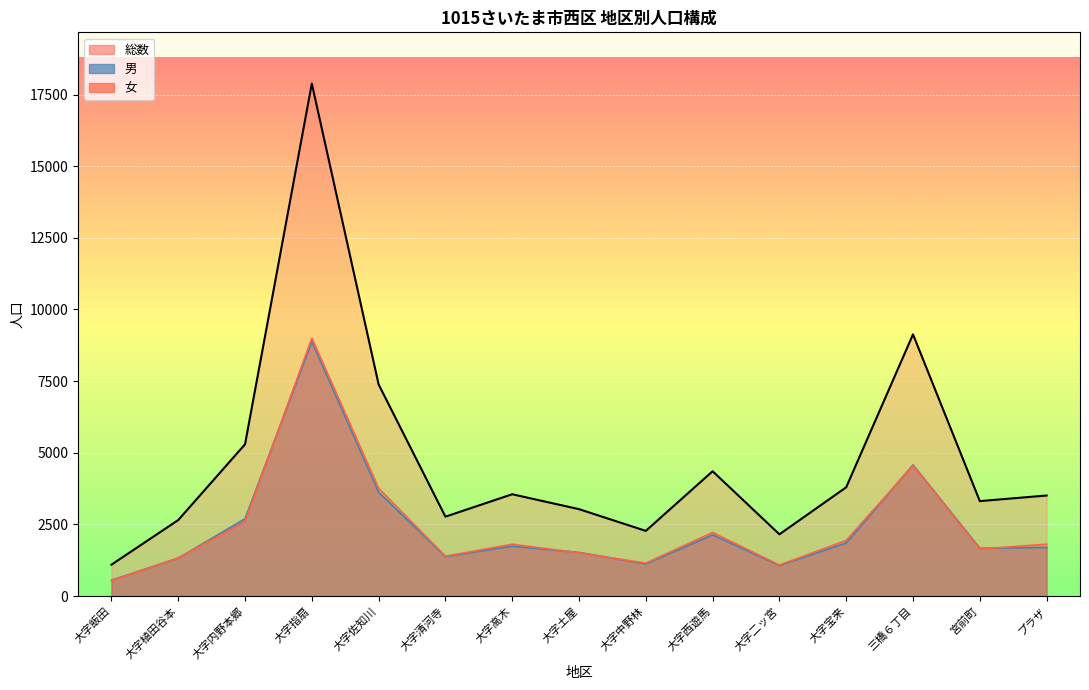

How many lines are shown in the chart?

3